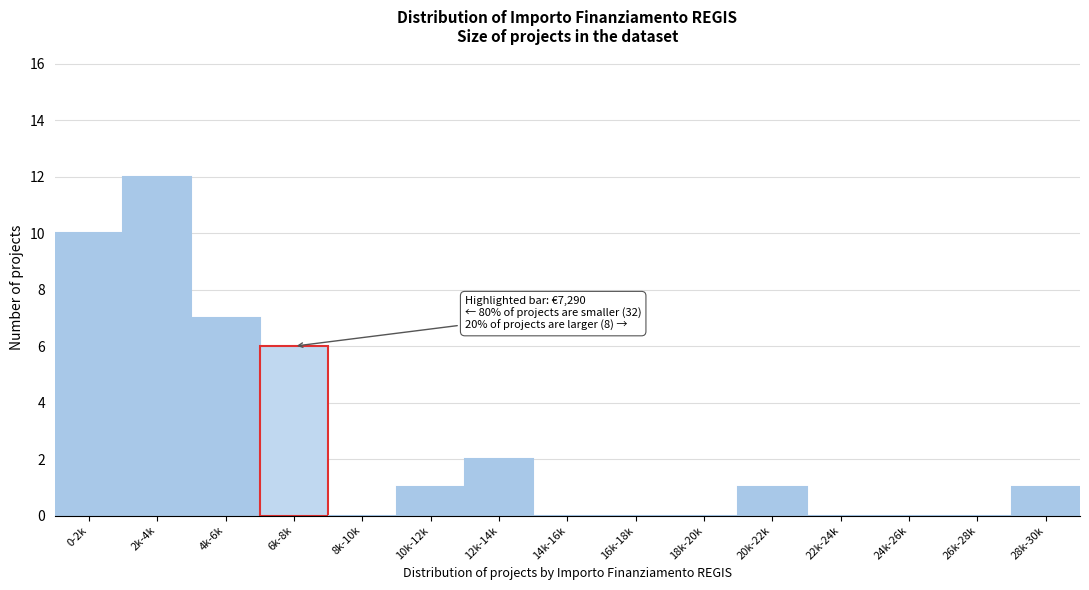

Reading left to right, what are all the values shown in this chart?

0-2k=10	2k-4k=12	4k-6k=7	6k-8k=6	8k-10k=0	10k-12k=1	12k-14k=2	14k-16k=0	16k-18k=0	18k-20k=0	20k-22k=1	22k-24k=0	24k-26k=0	26k-28k=0	28k-30k=1